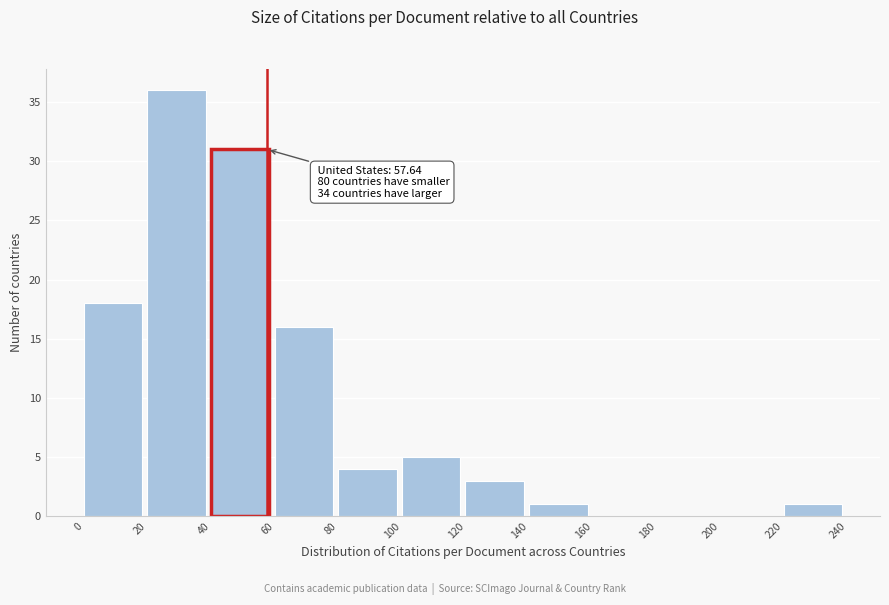

Over which range of the x-axis is the bar tallest?

20 to 40